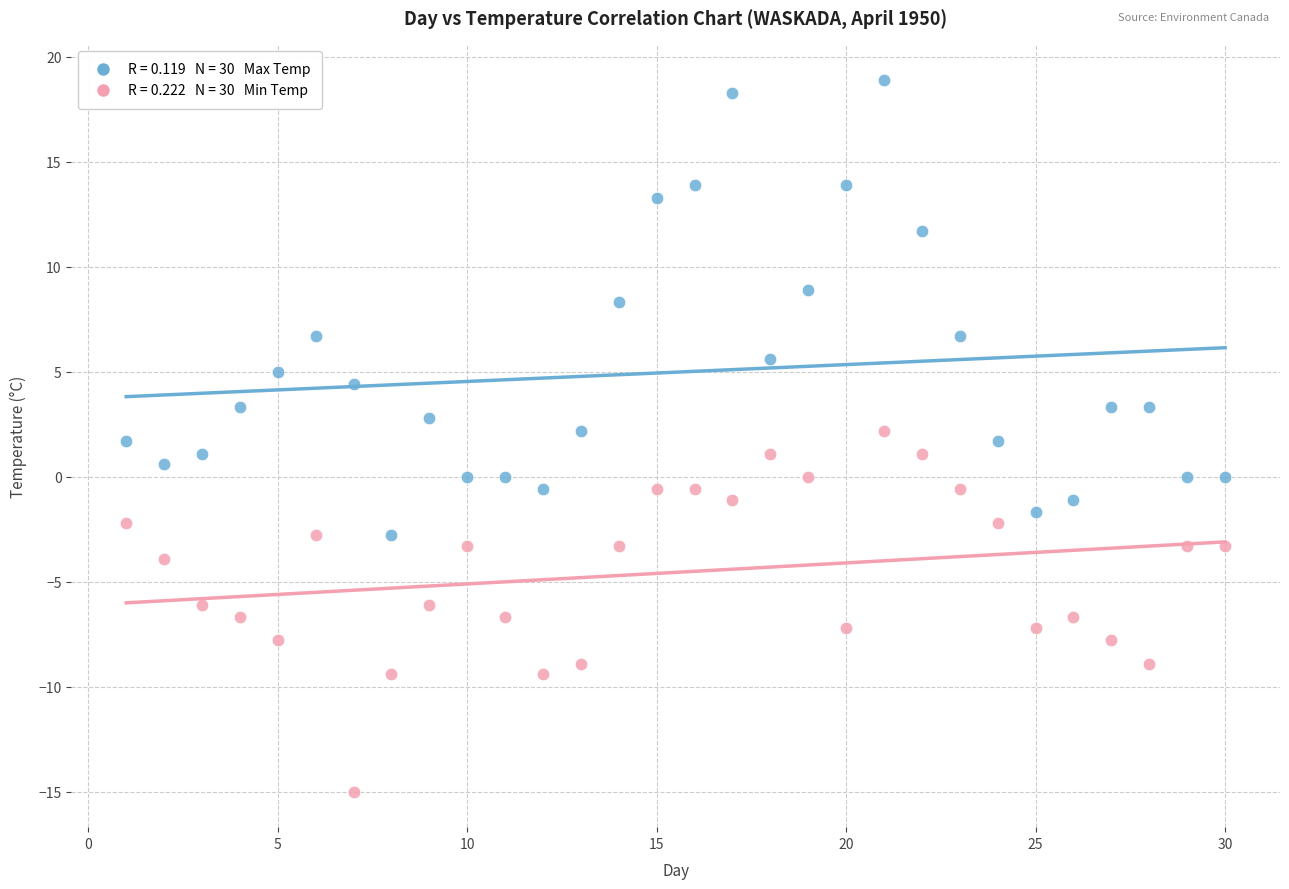

Across all data points, what is the range of Y values (max minus min)?

33.9